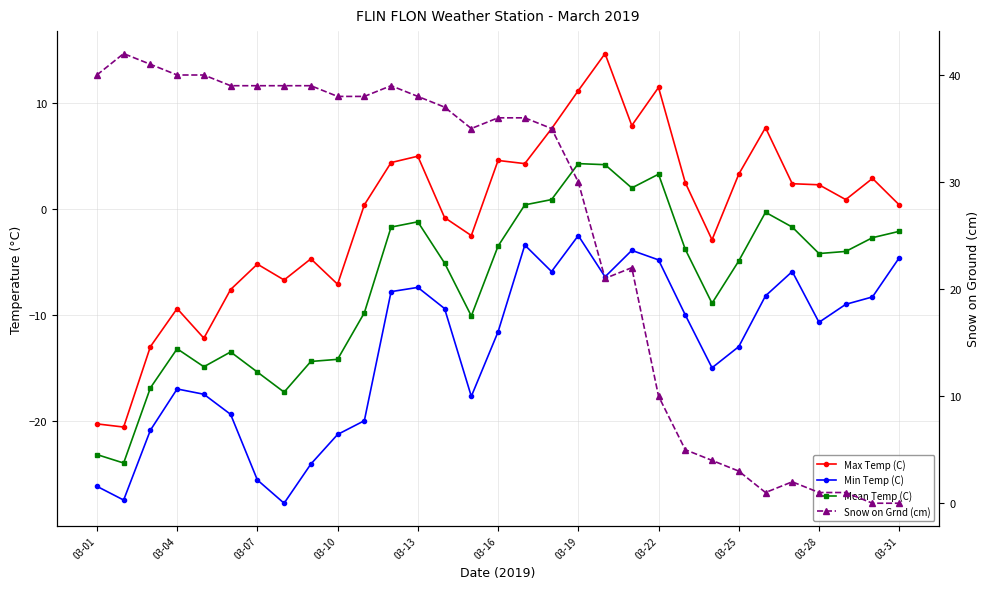

True or false: Mean Temp (C) and Max Temp (C) intersect in this chart.

False